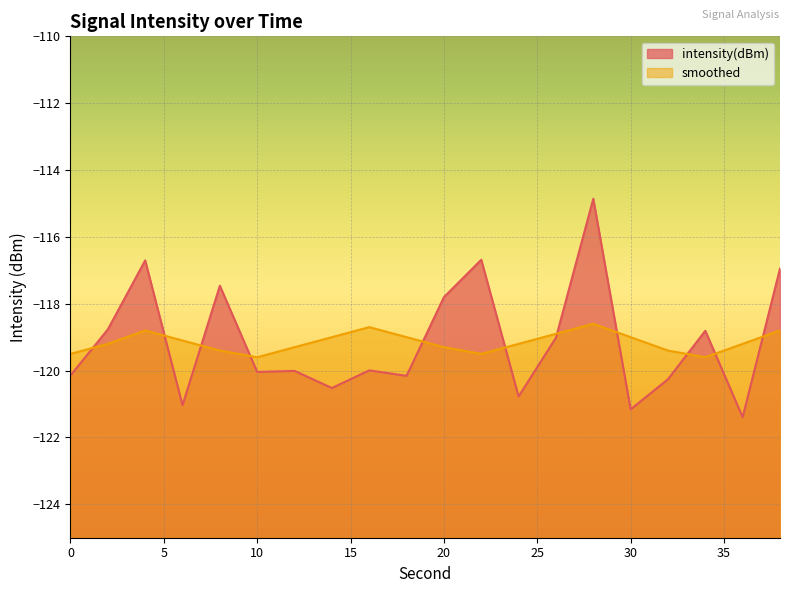

What is the minimum value for smoothed?

-119.6